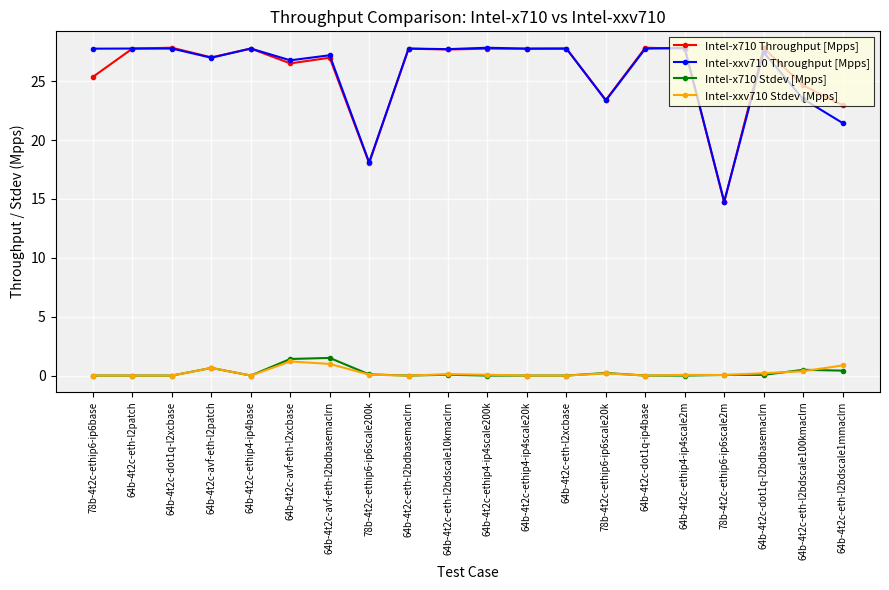

How many data points does each series have?

20